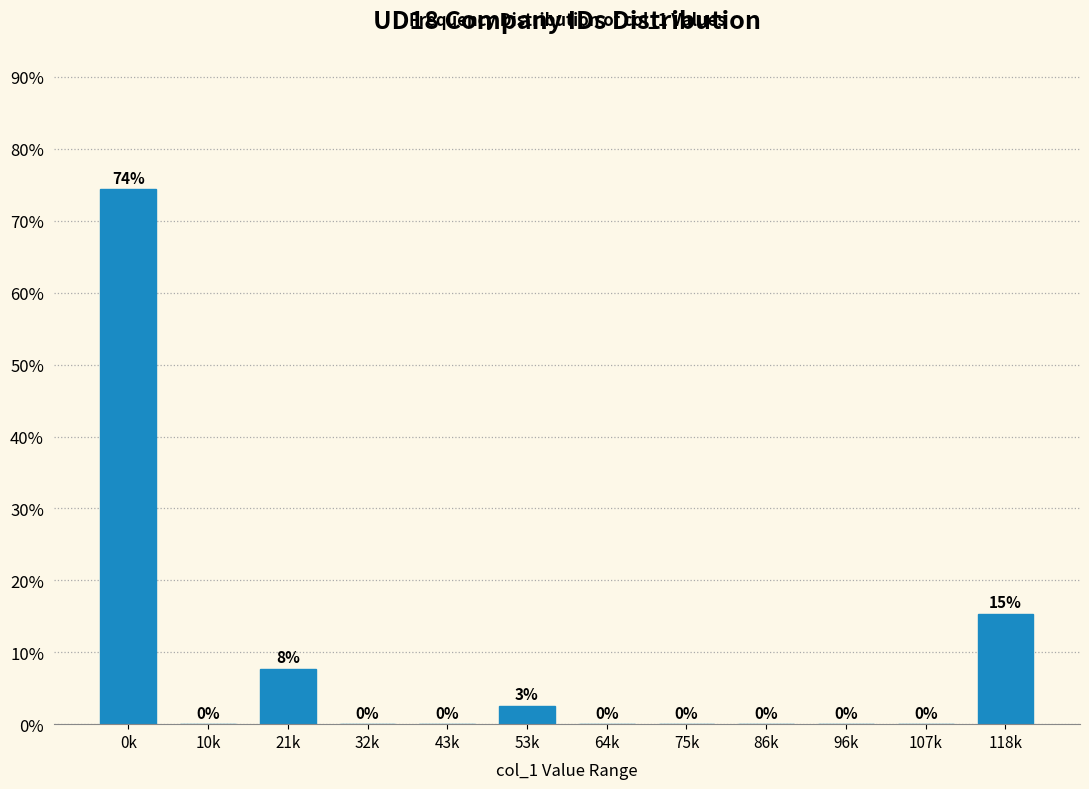

What is the maximum value shown in the chart?

74.4